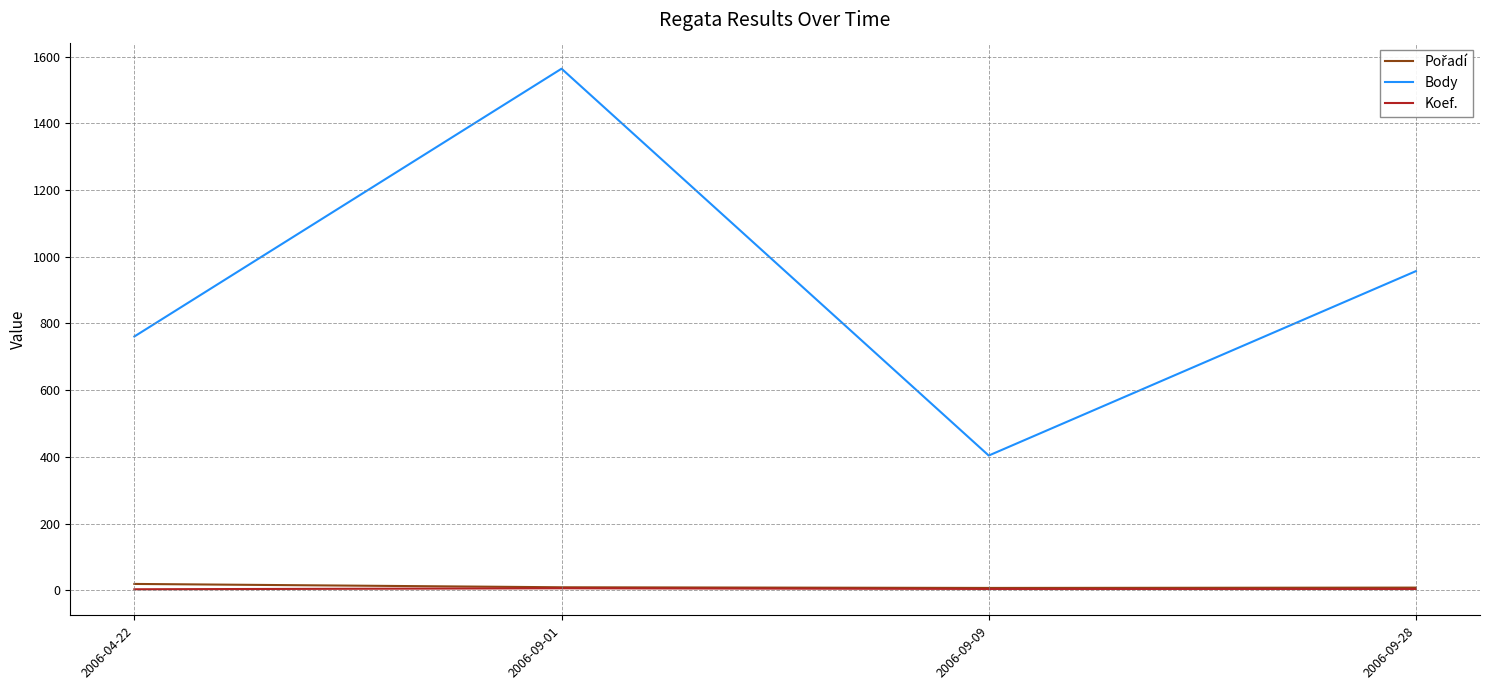

Is the value of Body at 2006-09-01 greater than the value of Koef. at 2006-04-22?

Yes